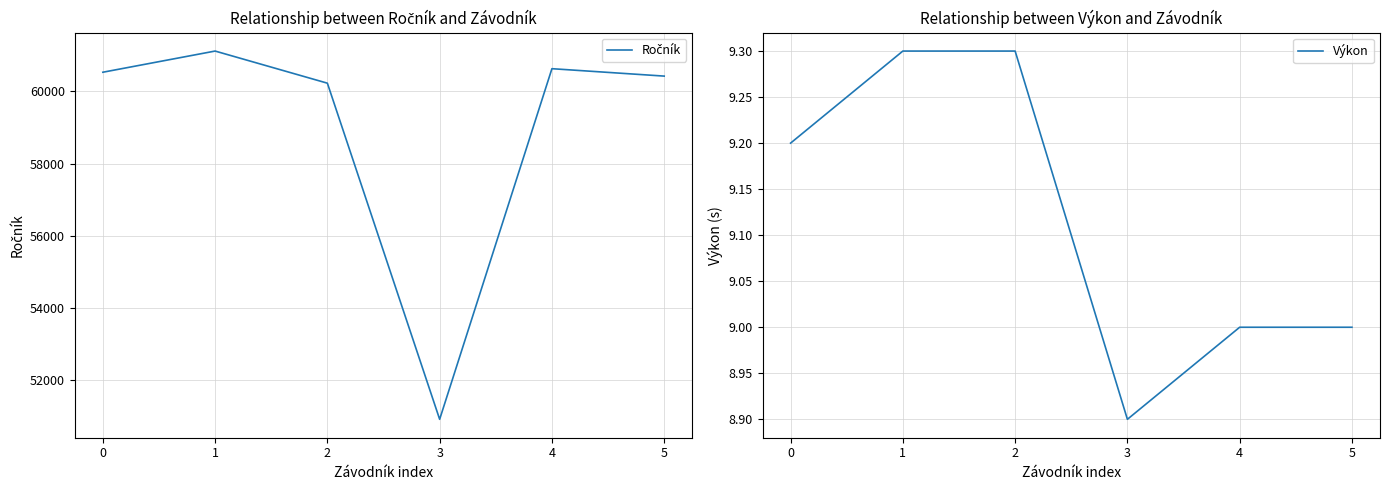

At which category does the chart reach its peak across all series?

1